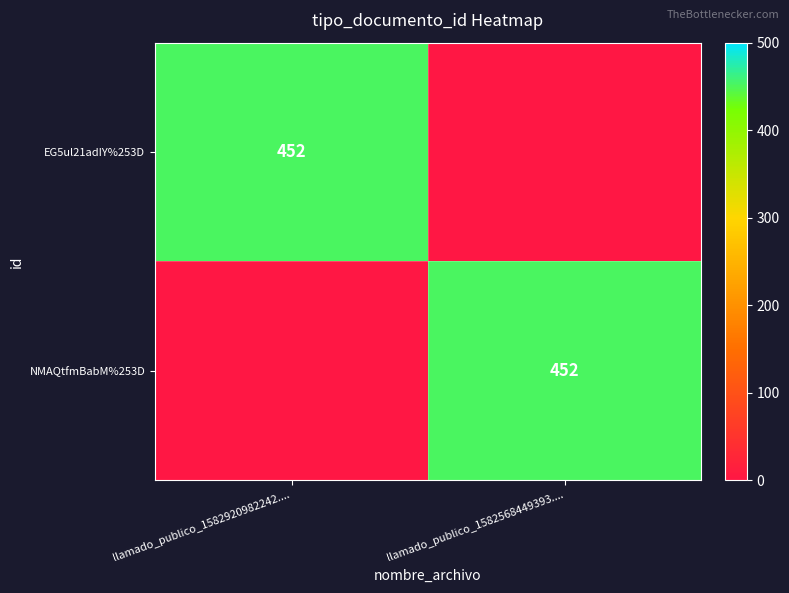

The value of EG5ul21adIY%253D at llamado_publico_1582920982242.... is 452. True or false?

True